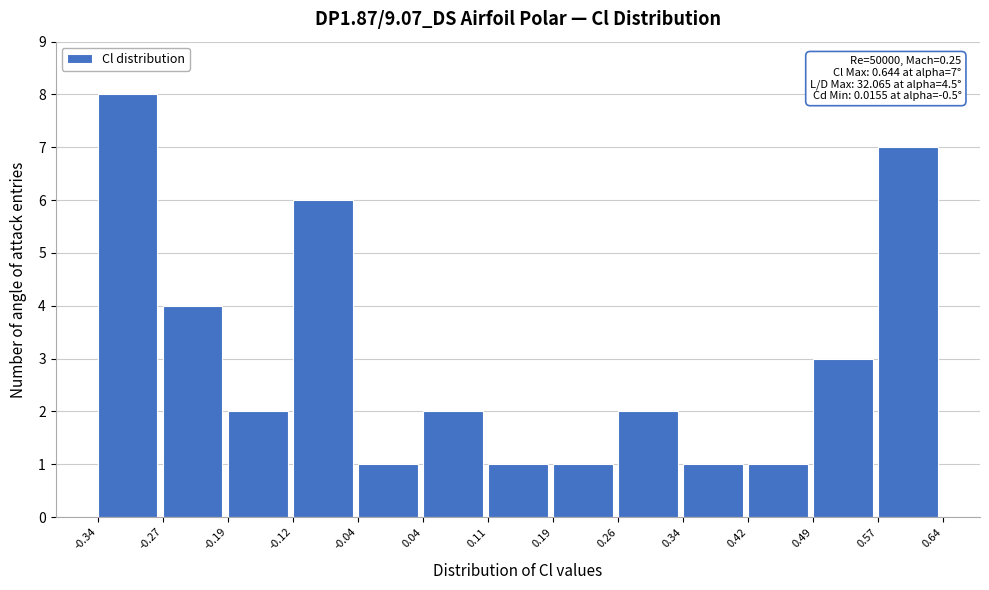

Which range on the x-axis has the tallest bar?

-0.34 to -0.27